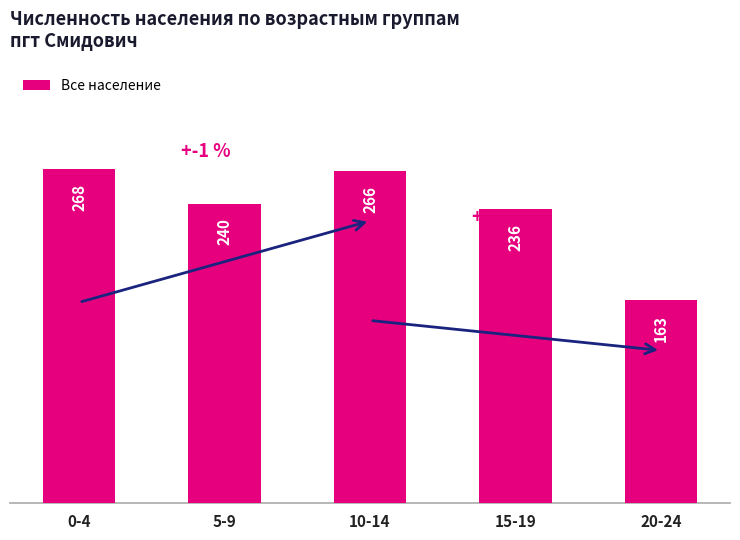

Between 20-24 and 5-9, which is larger?

5-9